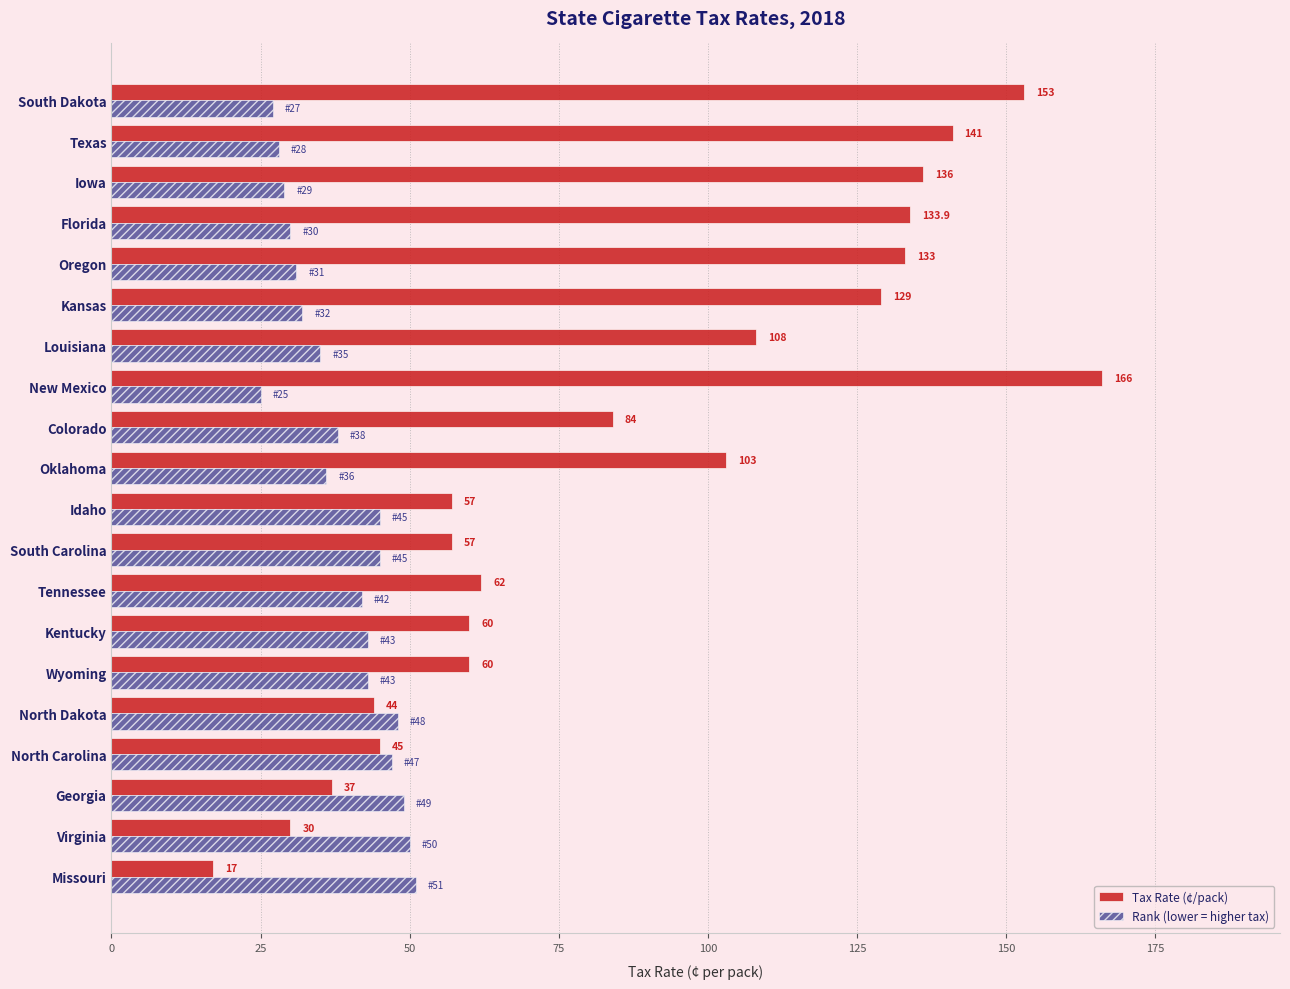

List the series in order of their peak value, highest first.

Tax Rate (¢/pack), Rank (lower = higher tax)